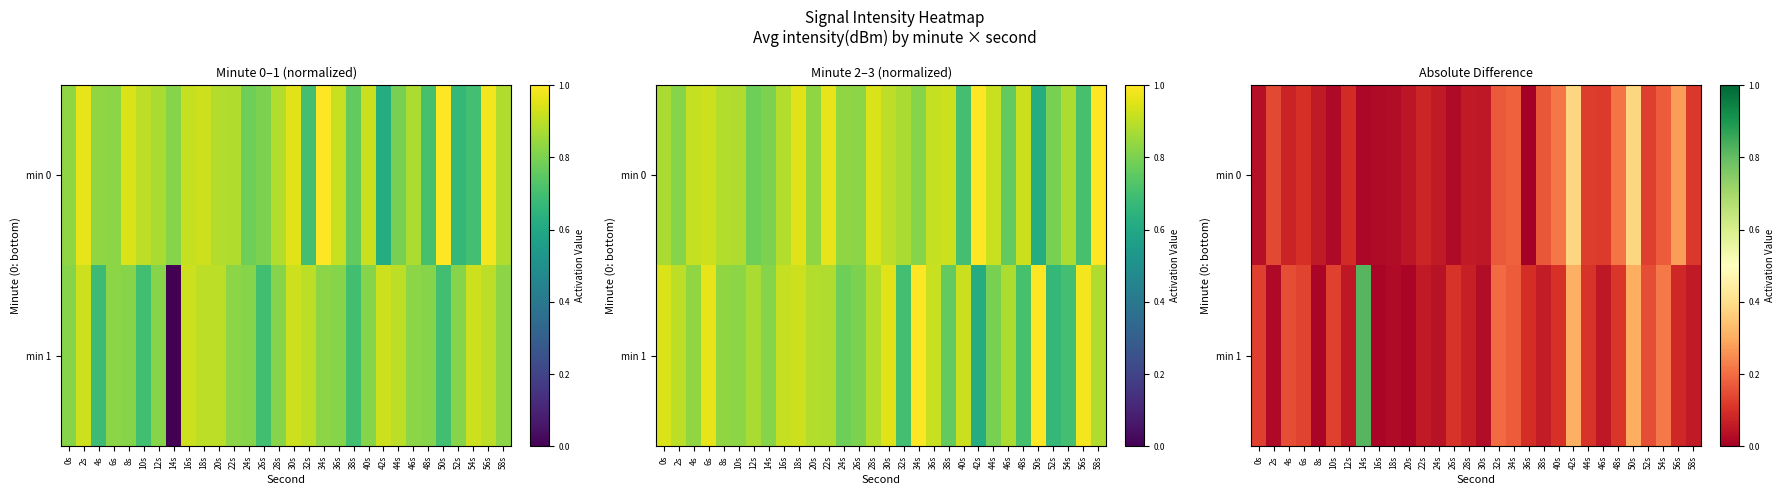

What is the sum of the min 1 values at 4s and 56s?

0.2